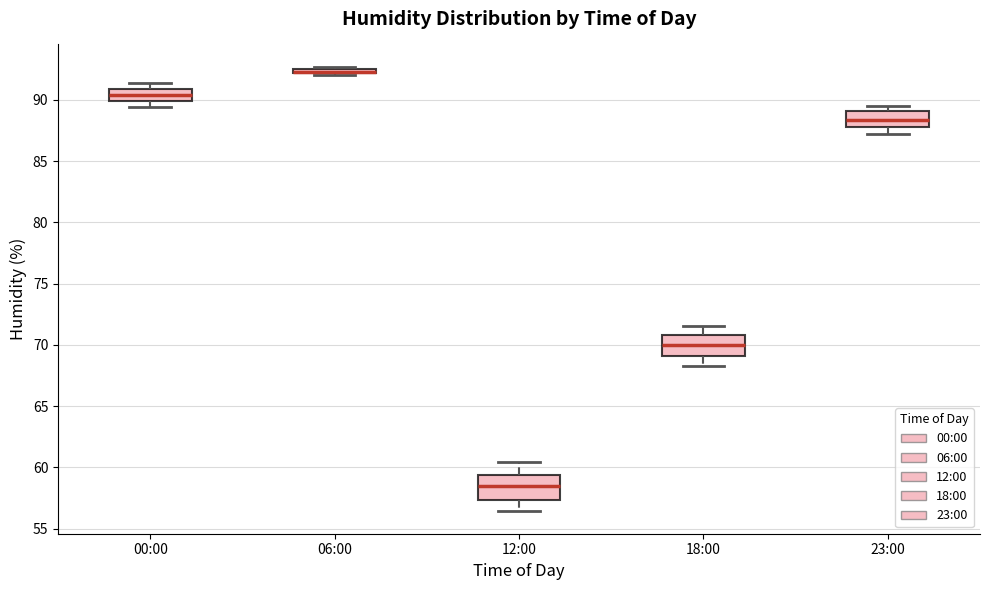

Where is the lower edge of the box for 12:00 on the y-axis? The values are not printed on the chart, so give them approximately, as read against the axis.

57.5